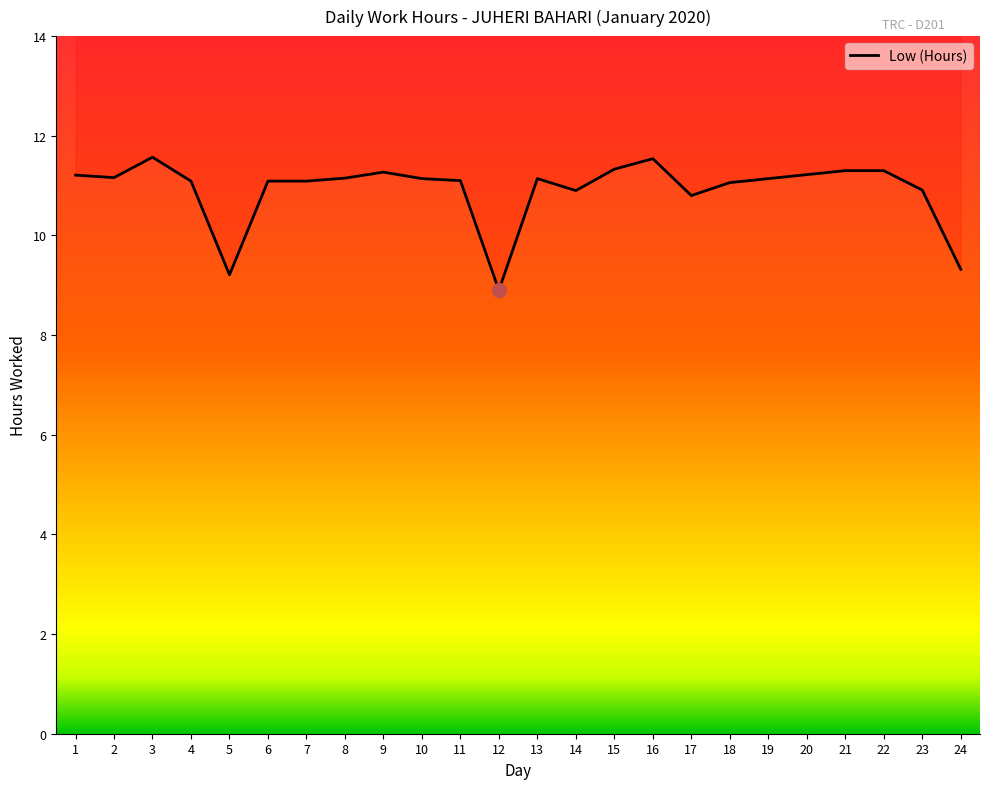

The chart shows a value of 7.1 at 14. True or false?

False